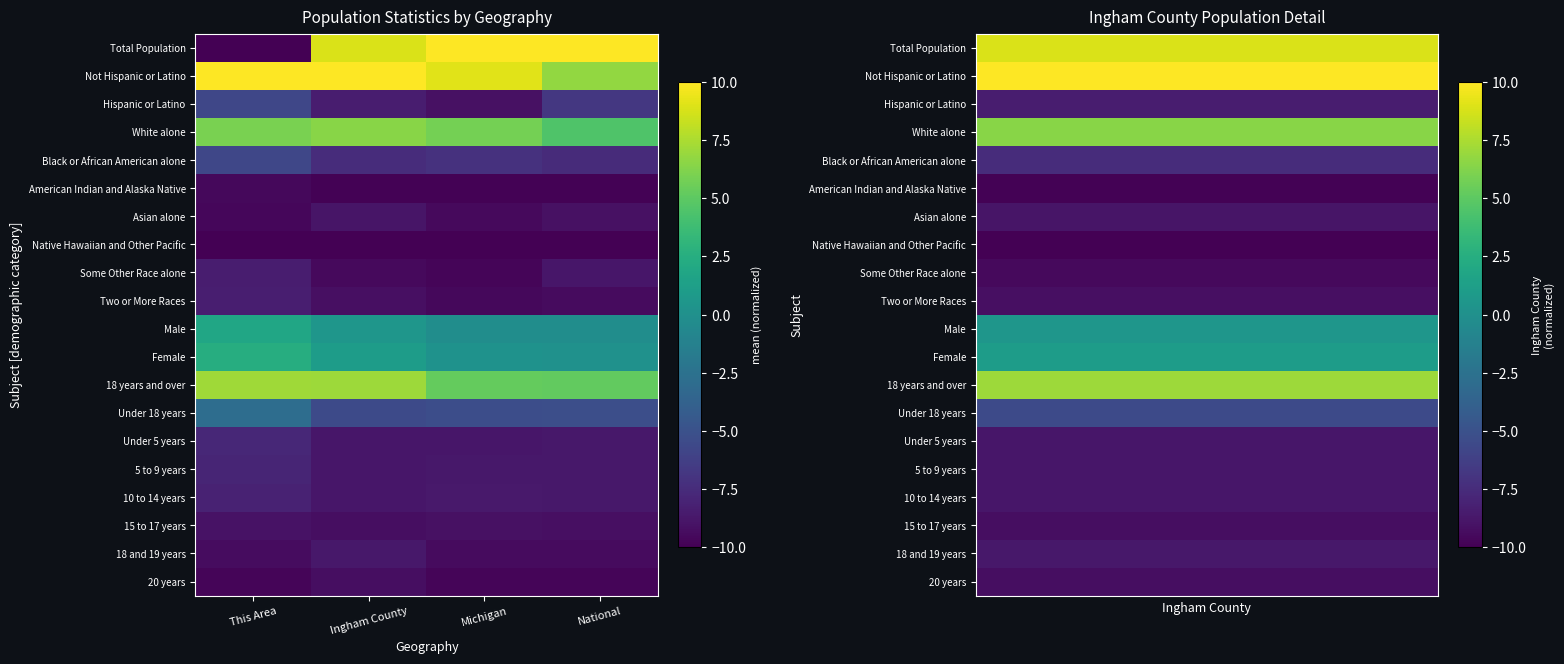

Rank the series by their maximum value, from highest to lowest.

Not Hispanic or Latino, Total Population, 18 years and over, White alone, Female, Male, Under 18 years, Black or African American alone, Hispanic or Latino, 18 and 19 years, 10 to 14 years, Under 5 years, 5 to 9 years, Asian alone, Two or More Races, 15 to 17 years, 20 years, Some Other Race alone, American Indian and Alaska Native, Native Hawaiian and Other Pacific